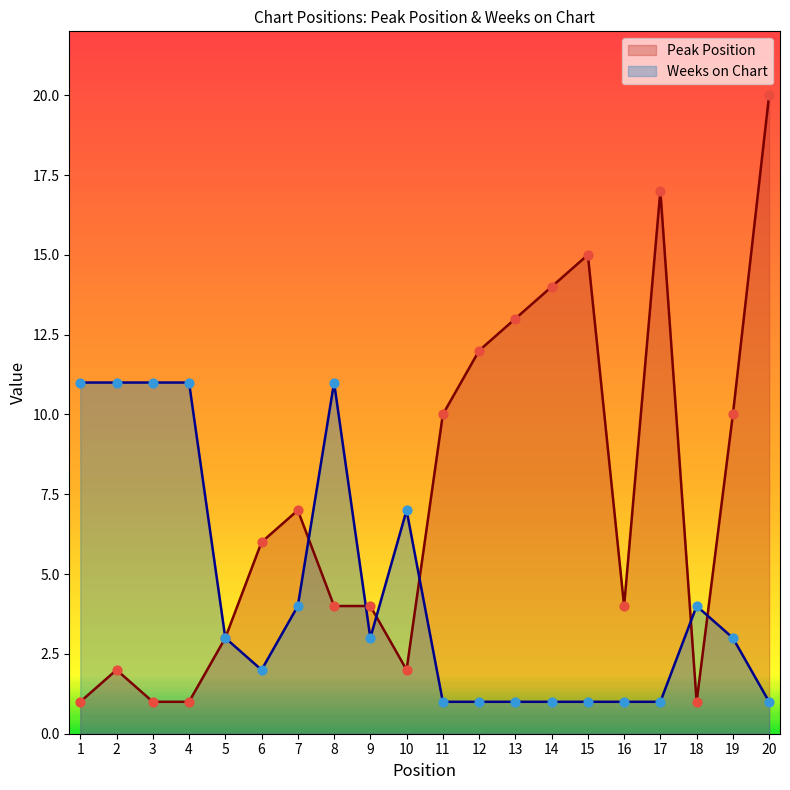

Which series contains the highest Y value?

Peak Position